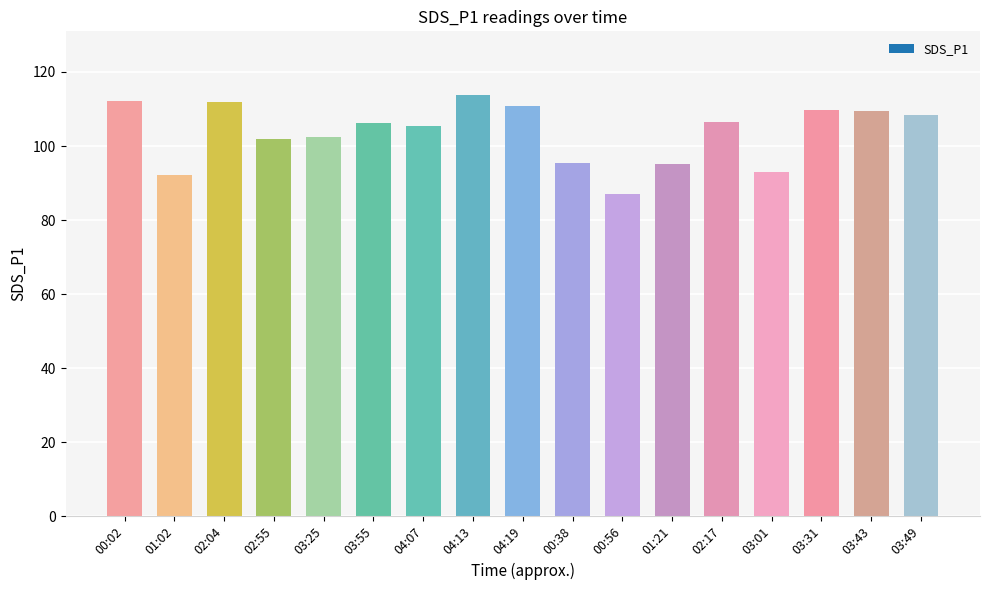

Are the bars horizontal?

No